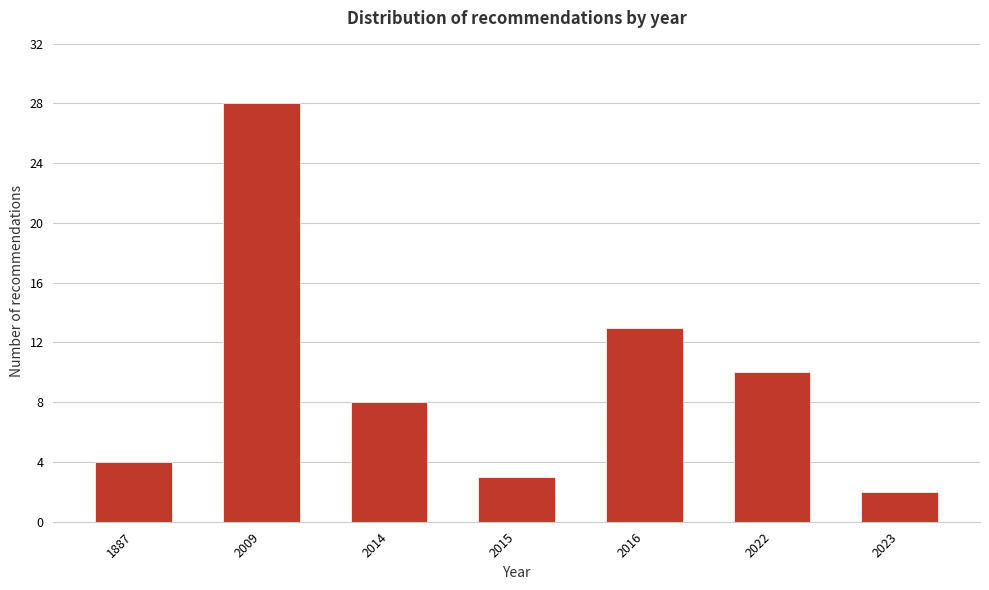

Reading right to left, list all the values displayed in this chart.

2023=2	2022=10	2016=13	2015=3	2014=8	2009=28	1887=4